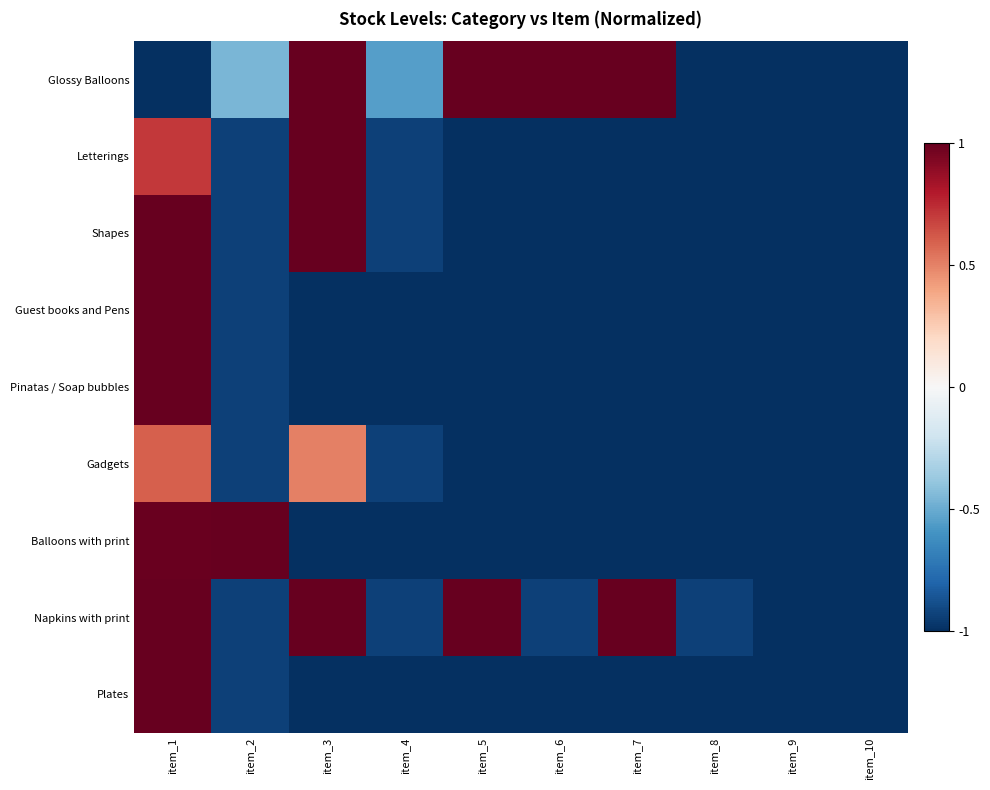

Reading left to right, transcribe all the data shown in this chart.

Glossy Balloons: item_1=-1.0	item_2=-0.5	item_3=1.0	item_4=-0.6	item_5=1.0	item_6=1.0	item_7=1.0	item_8=-1.0	item_9=-1.0	item_10=-1.0
Letterings: item_1=0.7	item_2=-0.9	item_3=1.0	item_4=-0.9	item_5=-1.0	item_6=-1.0	item_7=-1.0	item_8=-1.0	item_9=-1.0	item_10=-1.0
Shapes: item_1=1.0	item_2=-0.9	item_3=1.0	item_4=-0.9	item_5=-1.0	item_6=-1.0	item_7=-1.0	item_8=-1.0	item_9=-1.0	item_10=-1.0
Guest books and Pens: item_1=1.0	item_2=-0.9	item_3=-1.0	item_4=-1.0	item_5=-1.0	item_6=-1.0	item_7=-1.0	item_8=-1.0	item_9=-1.0	item_10=-1.0
Pinatas / Soap bubbles: item_1=1.0	item_2=-0.9	item_3=-1.0	item_4=-1.0	item_5=-1.0	item_6=-1.0	item_7=-1.0	item_8=-1.0	item_9=-1.0	item_10=-1.0
Gadgets: item_1=0.6	item_2=-0.9	item_3=0.5	item_4=-0.9	item_5=-1.0	item_6=-1.0	item_7=-1.0	item_8=-1.0	item_9=-1.0	item_10=-1.0
Balloons with print: item_1=1.0	item_2=1.0	item_3=-1.0	item_4=-1.0	item_5=-1.0	item_6=-1.0	item_7=-1.0	item_8=-1.0	item_9=-1.0	item_10=-1.0
Napkins with print: item_1=1.0	item_2=-0.9	item_3=1.0	item_4=-0.9	item_5=1.0	item_6=-0.9	item_7=1.0	item_8=-0.9	item_9=-1.0	item_10=-1.0
Plates: item_1=1.0	item_2=-0.9	item_3=-1.0	item_4=-1.0	item_5=-1.0	item_6=-1.0	item_7=-1.0	item_8=-1.0	item_9=-1.0	item_10=-1.0